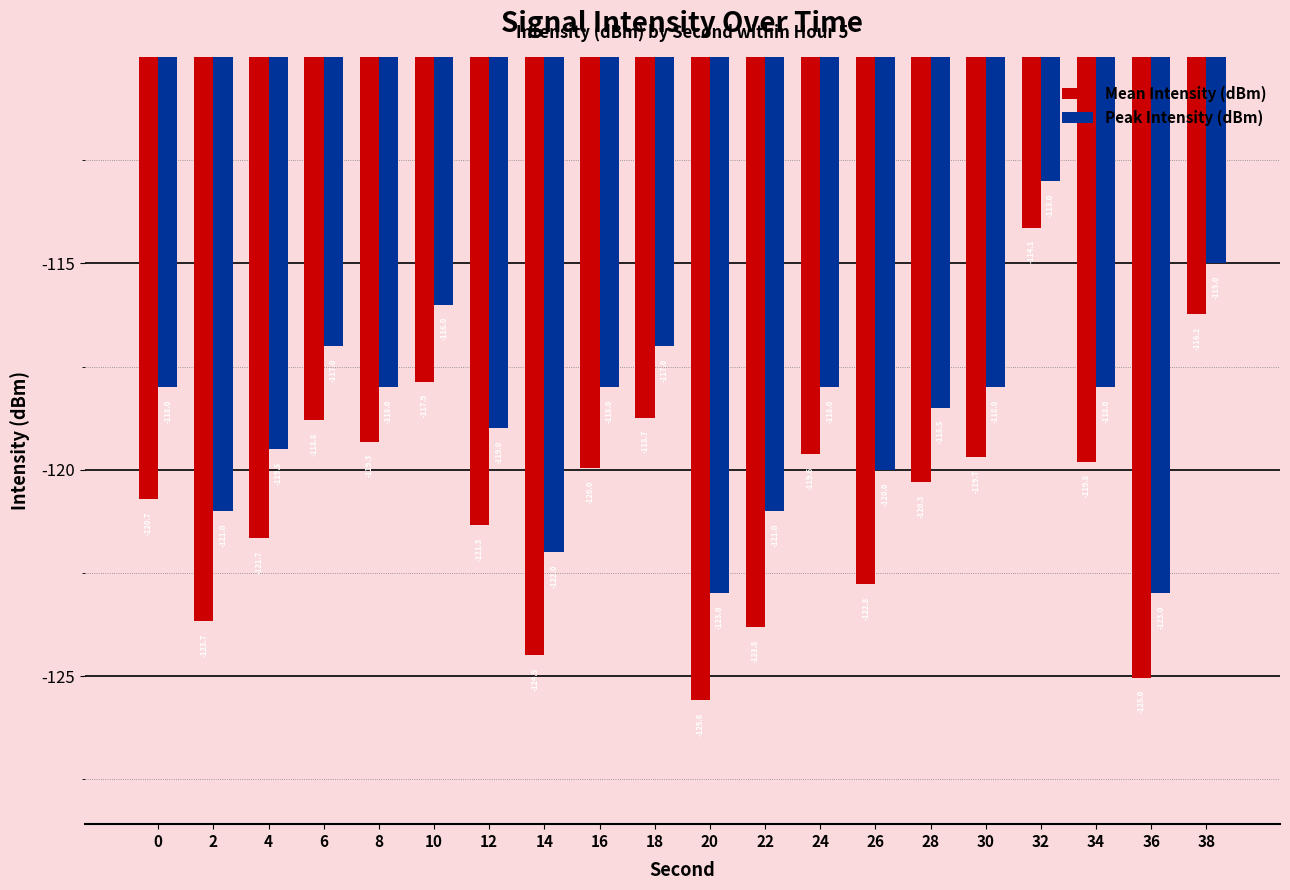

Are the bars horizontal?

No